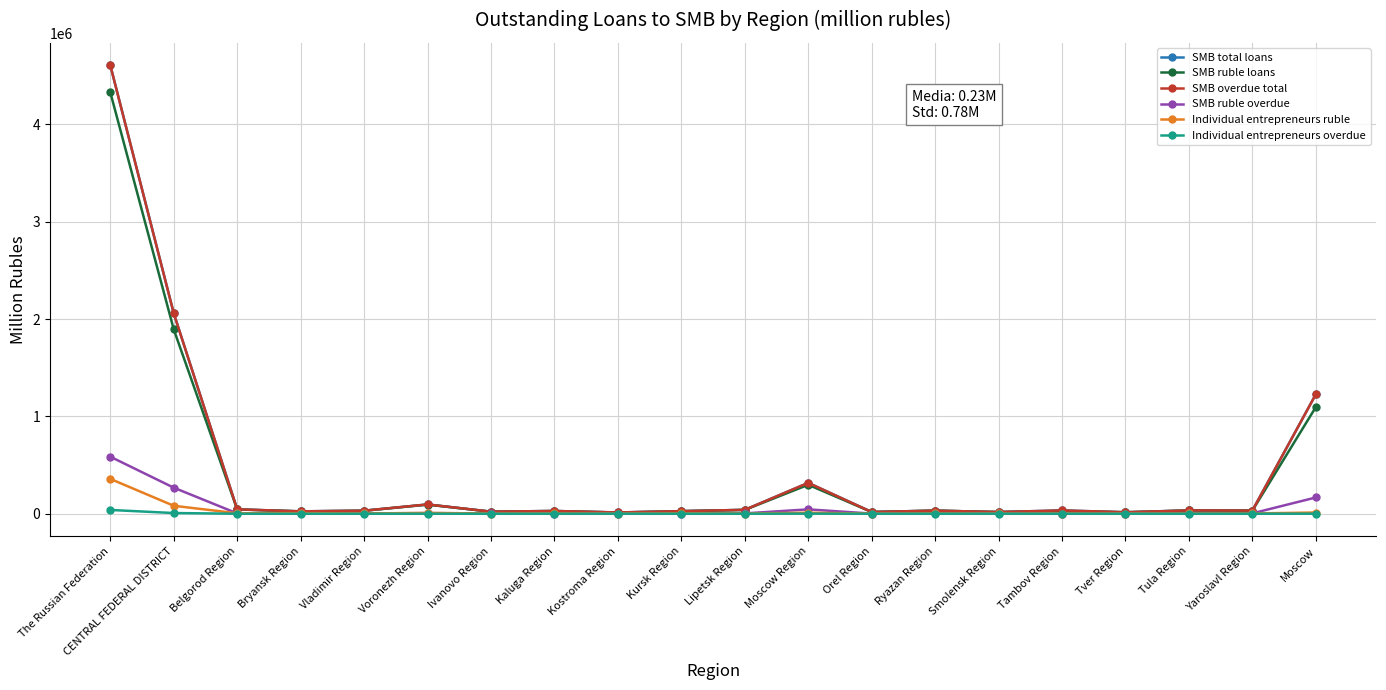

Does the chart have visible grid lines?

Yes